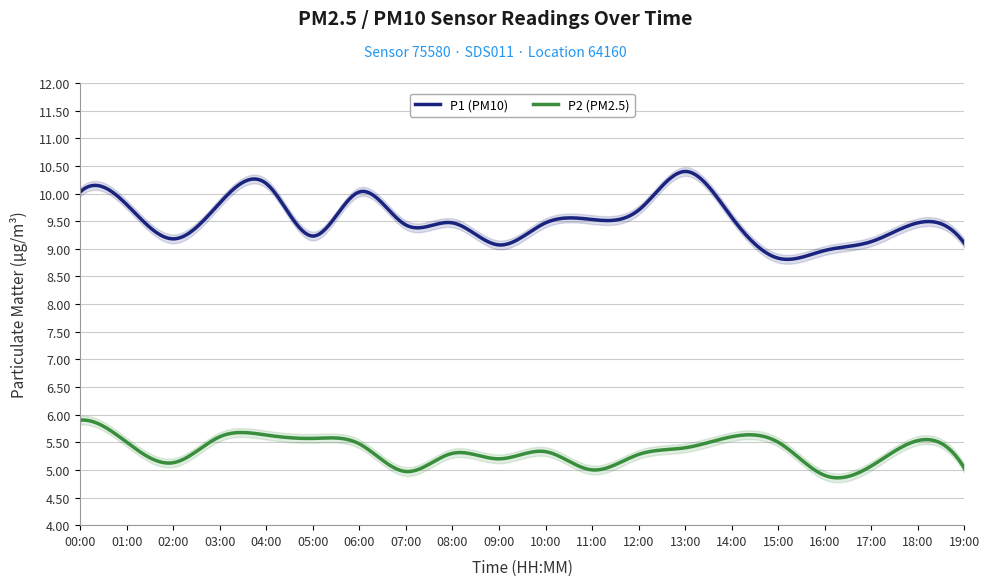

What is the sum of the P1 values at 10:00 and 02:00?

18.6